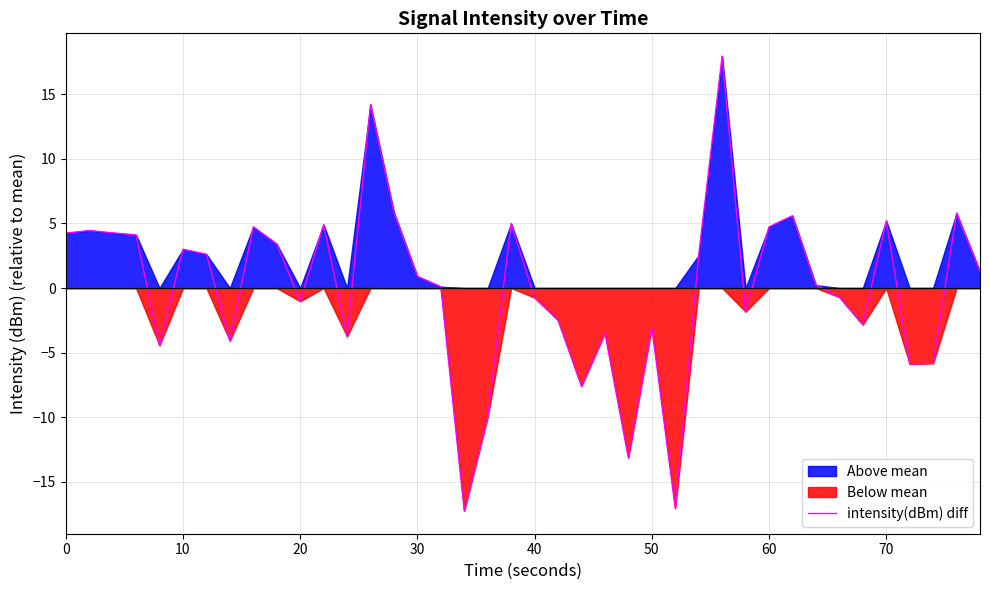

What is the highest value of the intensity(dBm) diff series?

18.0